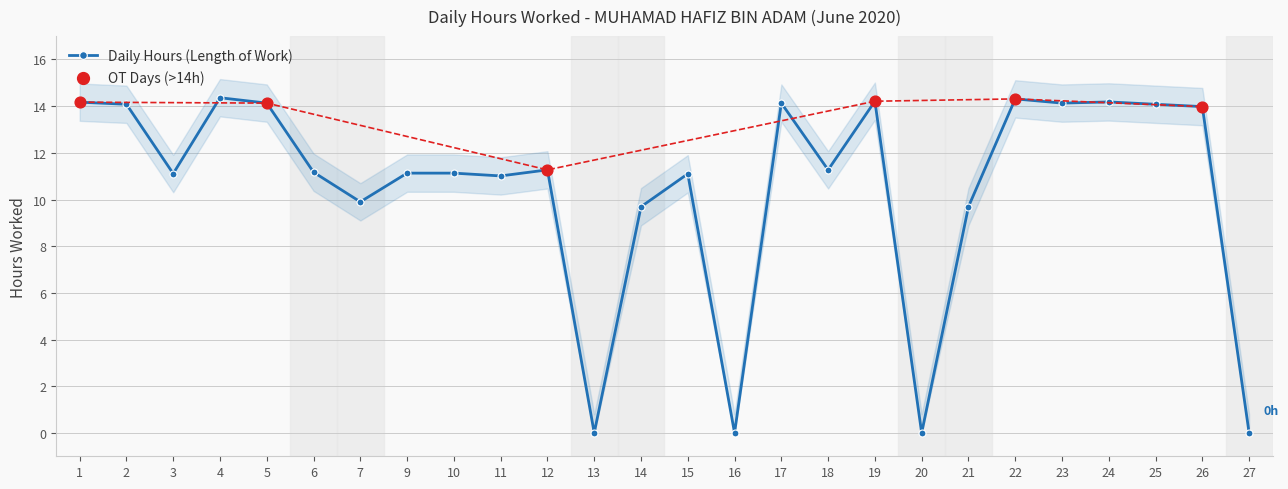

What is the change in value from 12 to 20?

-11.3